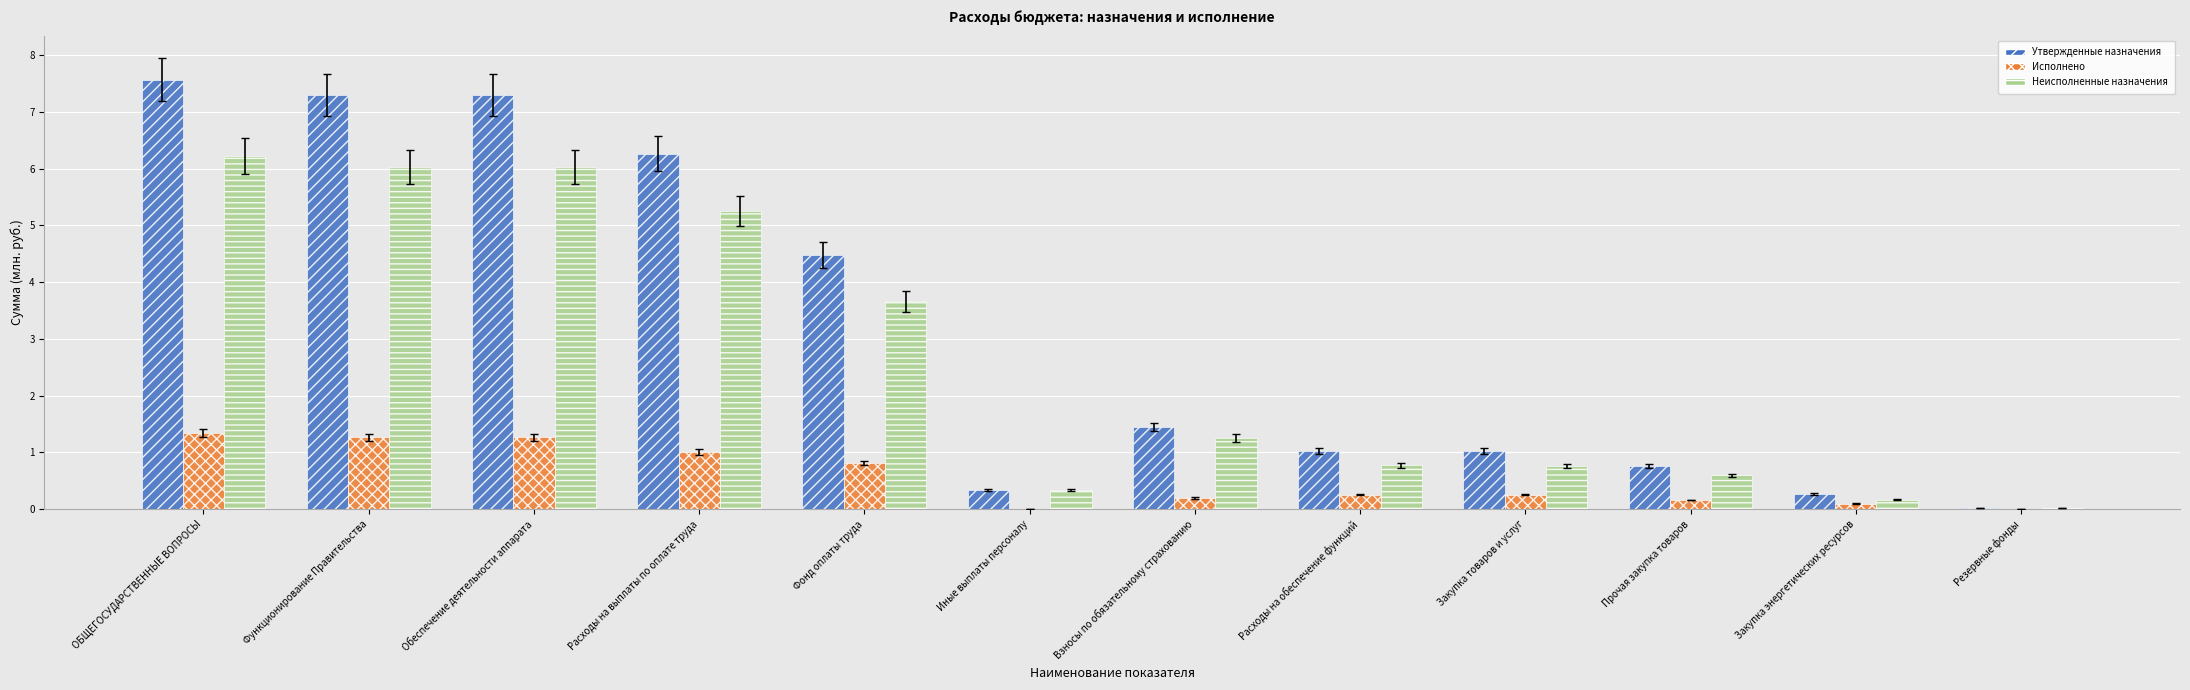

Which series has the largest total across all categories?

Утвержденные назначения